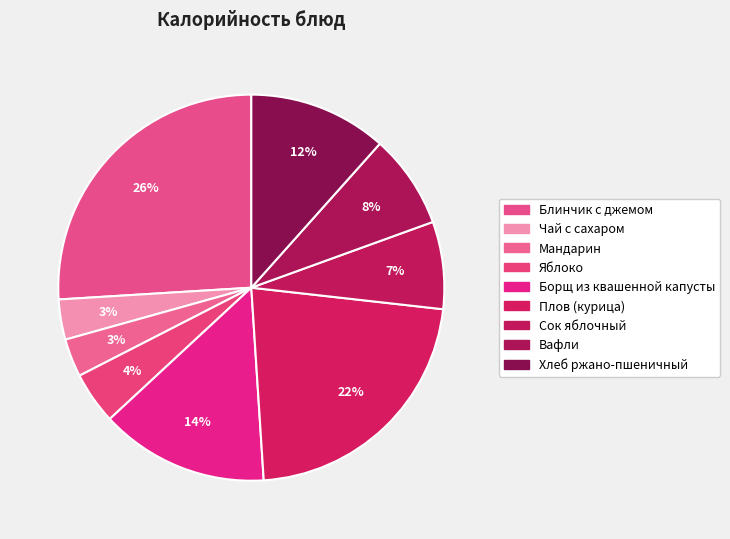

How many slices are in this pie chart?

9